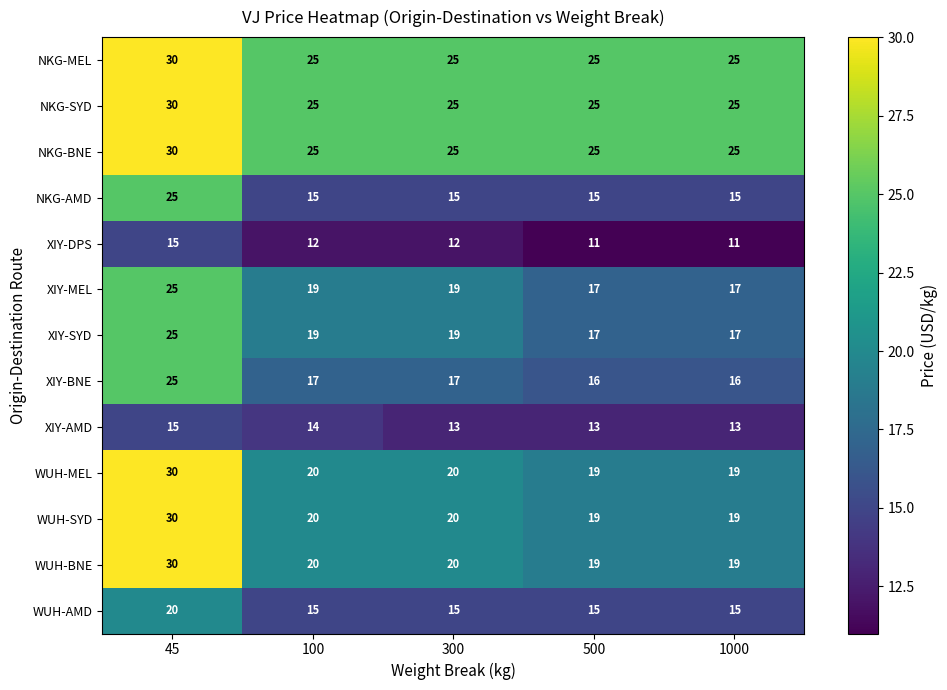

At how many categories does at least one series exceed 22?

5